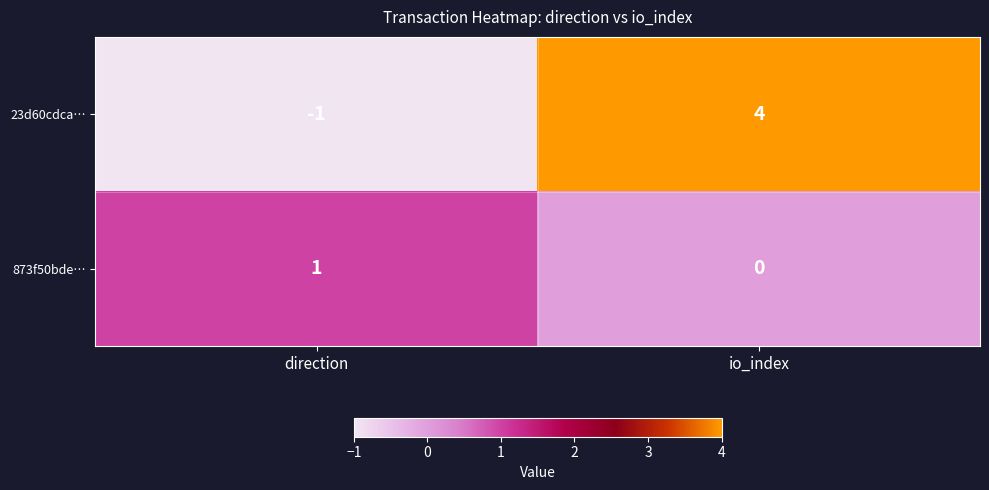

List the series in order of their overall mean, highest first.

23d60cdca…, 873f50bde…